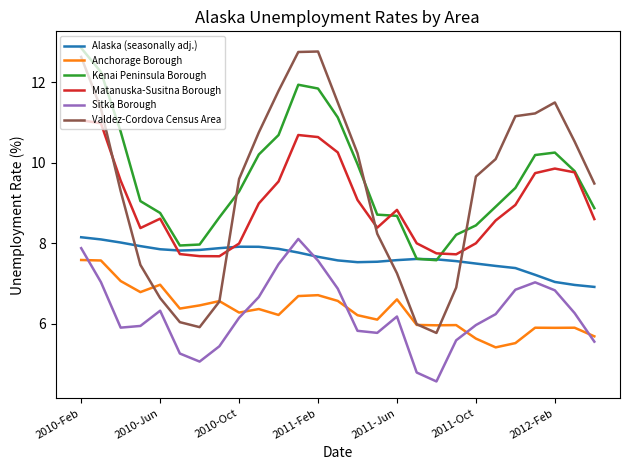

True or false: Matanuska-Susitna Borough and Sitka Borough cross at least once.

False